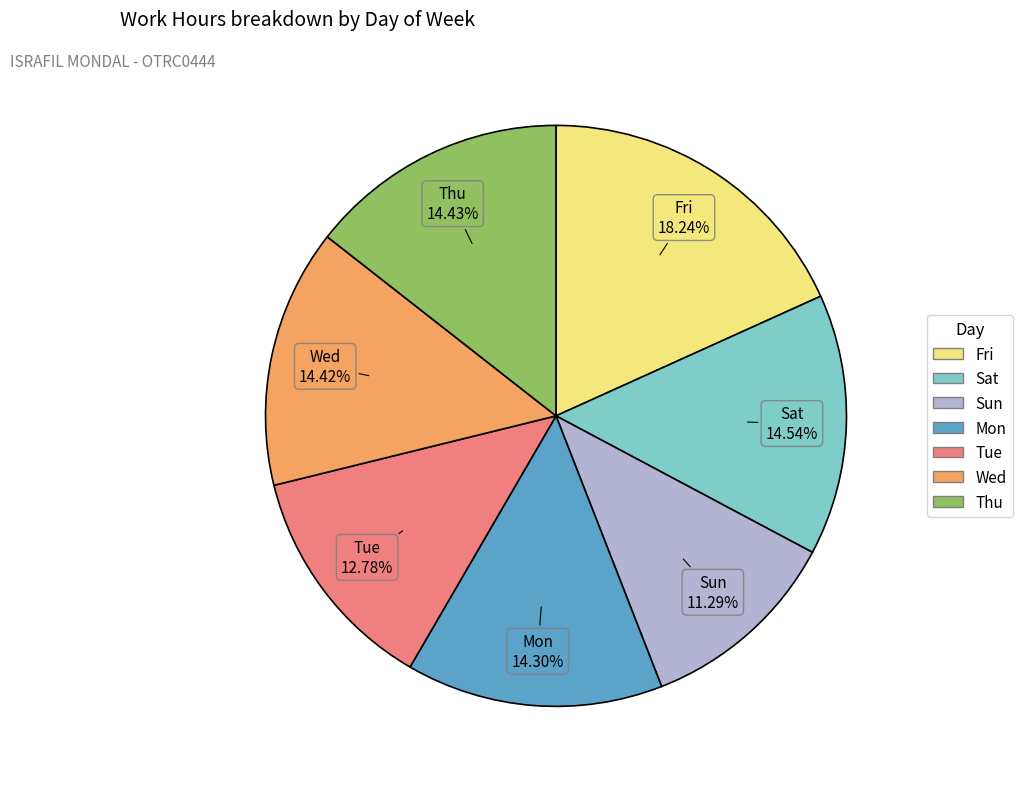

Between Fri and Thu, which is larger?

Fri